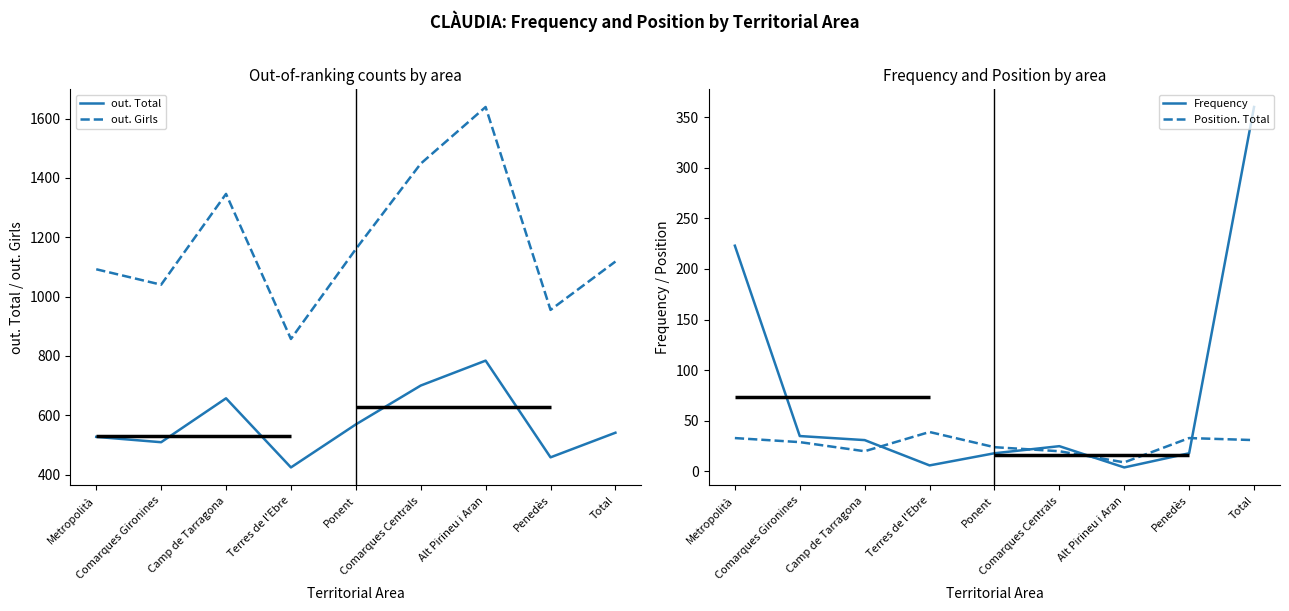

What is the difference between the maximum and minimum values in the out. Total series?

360